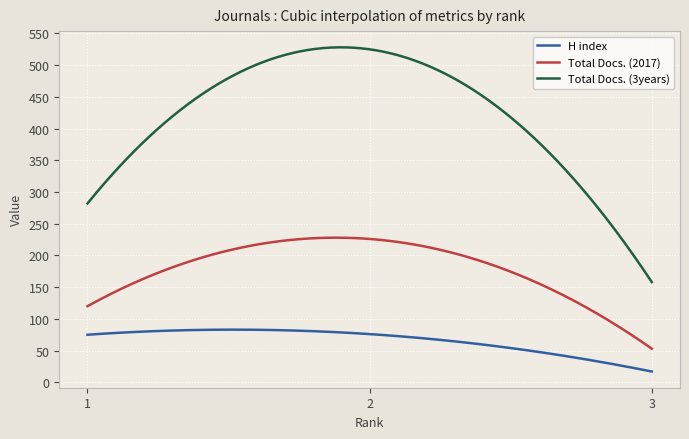

What is the highest value of the Total Docs. (3years) series?

528.1